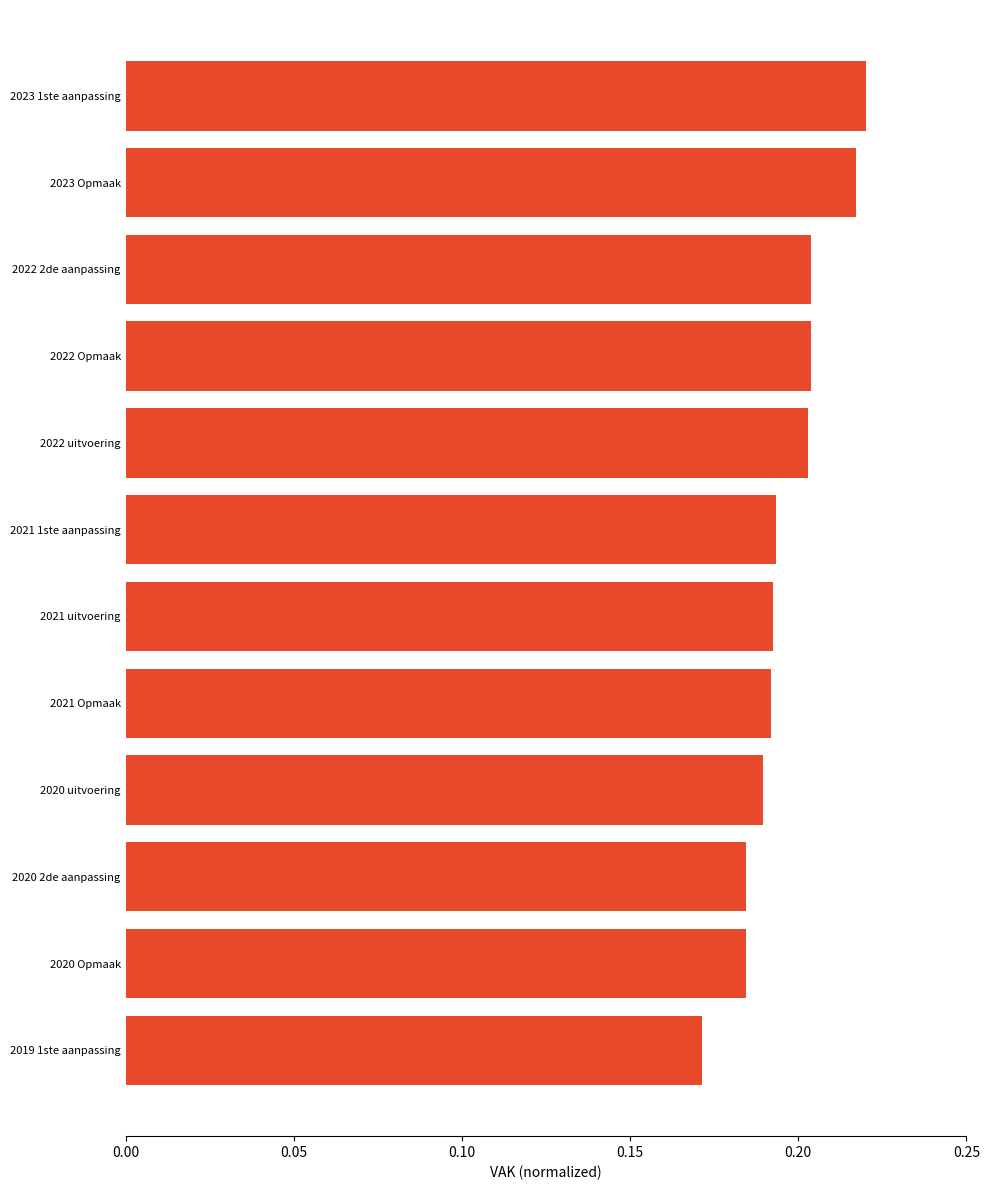

The chart shows a value of 0.1 at 2020 2de aanpassing. True or false?

False